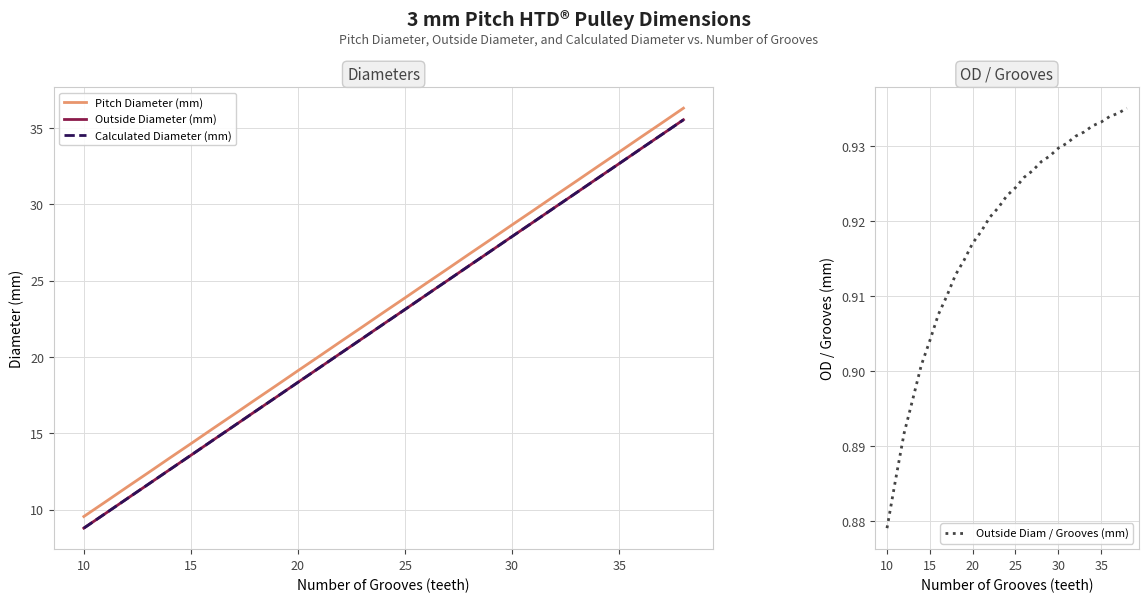

What is the lowest value of the Calculated Diameter (mm) series?

8.8